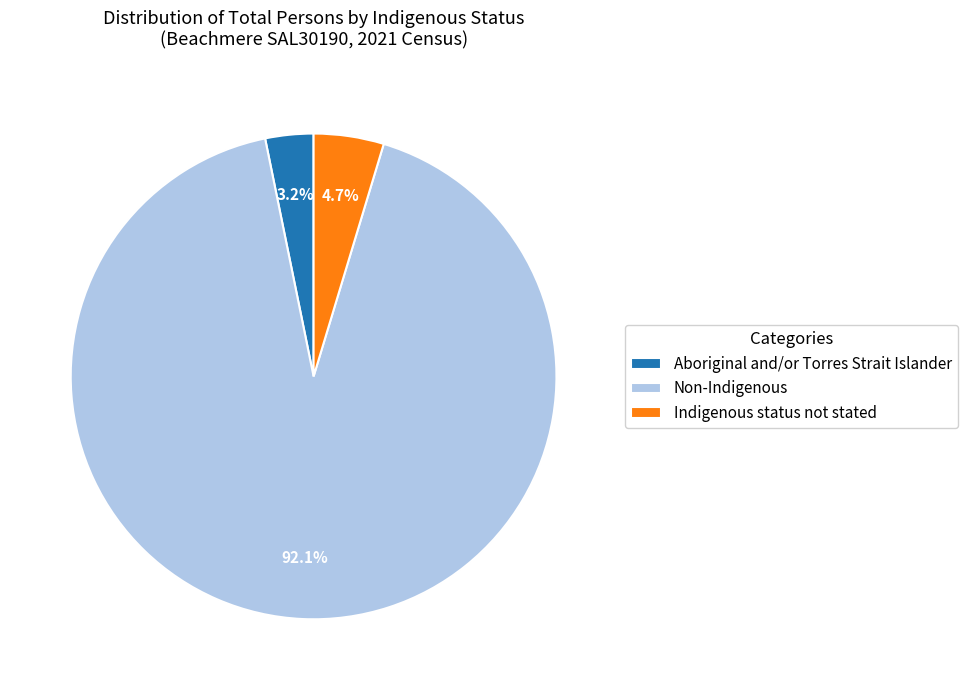

Which category accounts for the majority?

Non-Indigenous